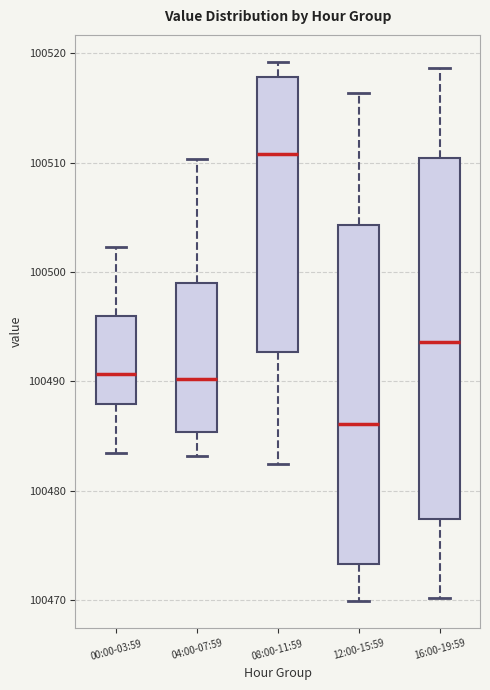

Comparing the boxes themselves (not the whiskers), which one is the tallest?

16:00-19:59